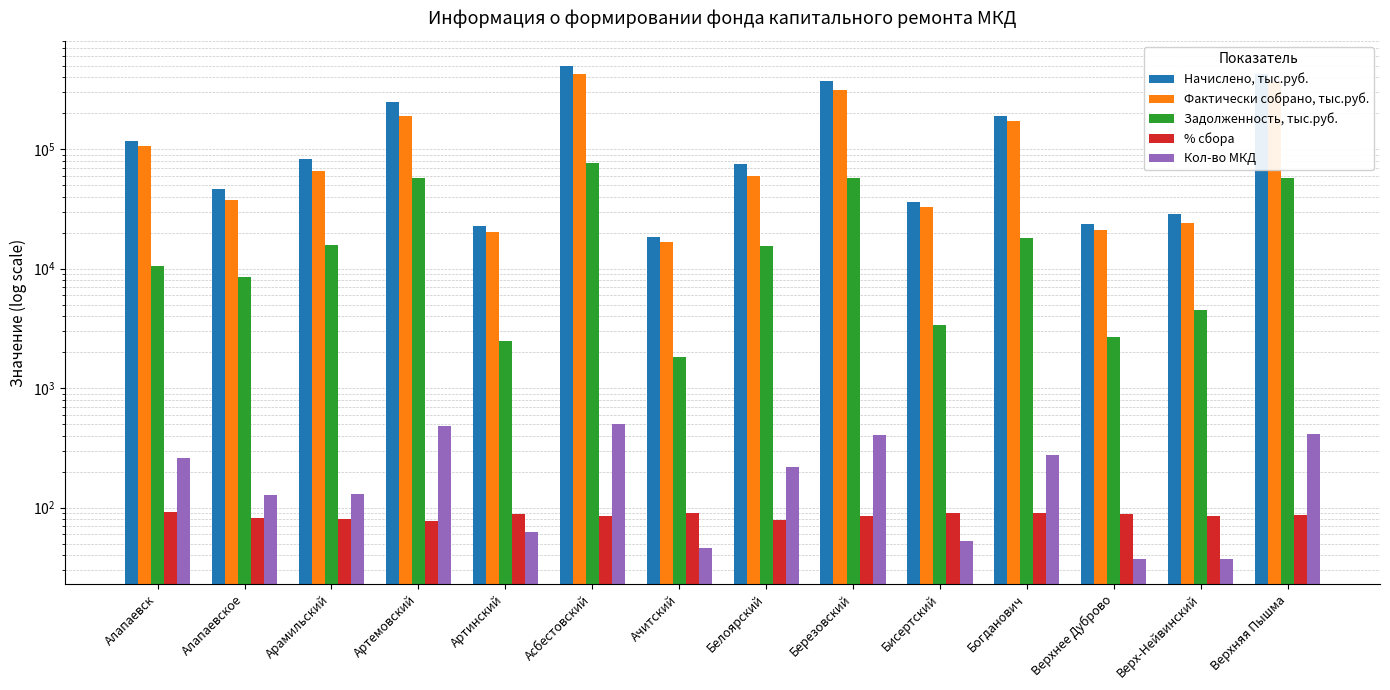

What is the difference between the maximum and second lowest values in the Задолженность, тыс.руб. series?

74135.1